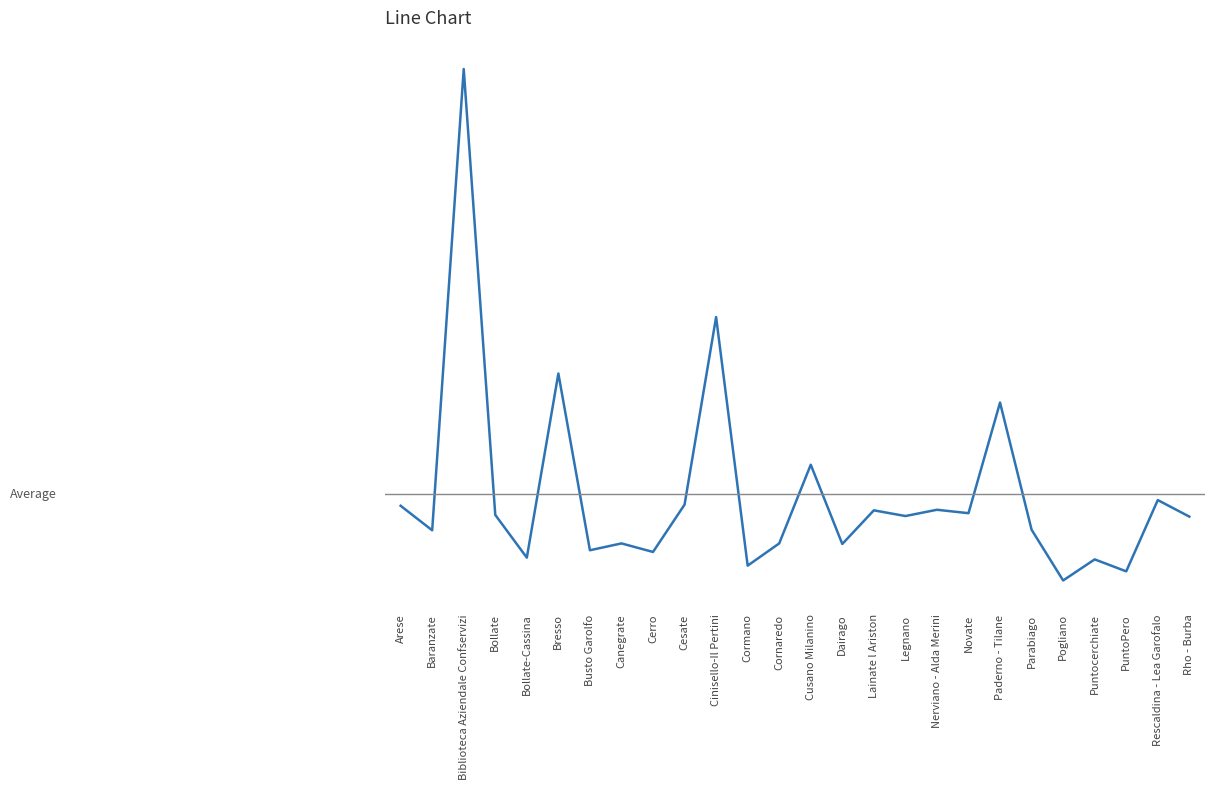

Is it true that the value at Paderno - Tilane is 216?

False